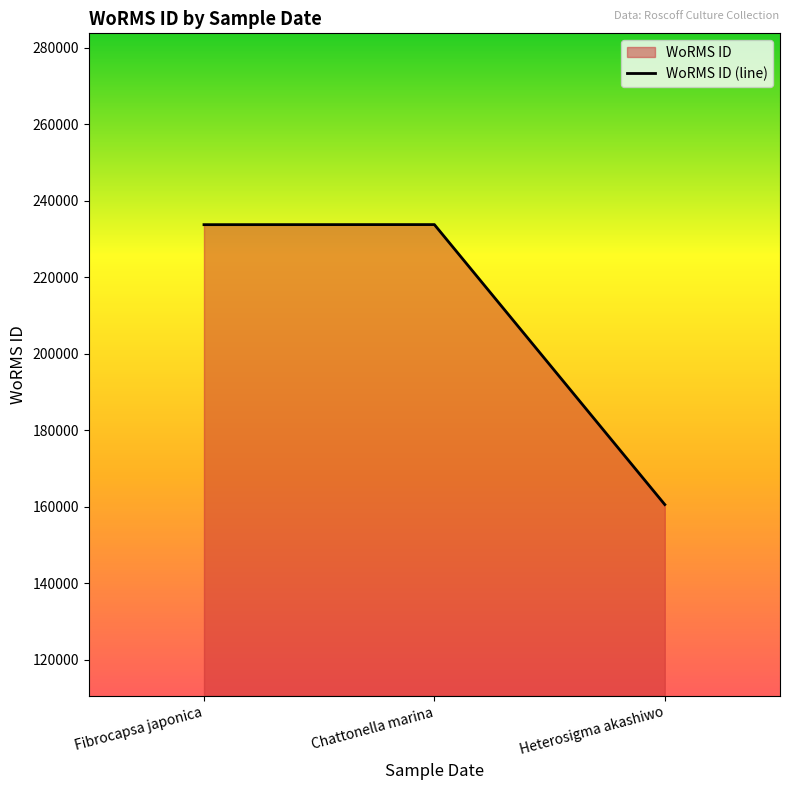

What is the ratio of the value at Fibrocapsa japonica to the value at Heterosigma akashiwo?

1.5